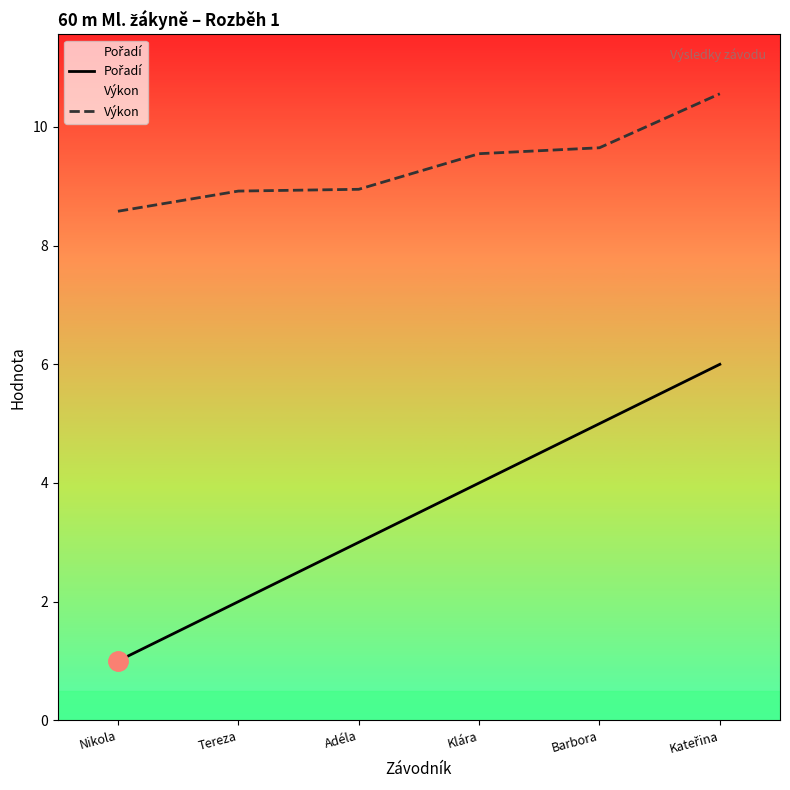

Which label corresponds to the smallest value in the chart?

Nikola